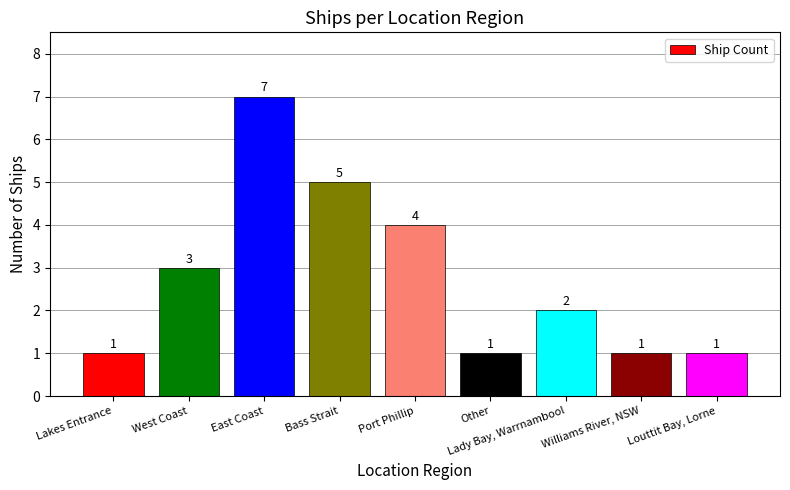

What is the difference between the maximum and minimum values?

6